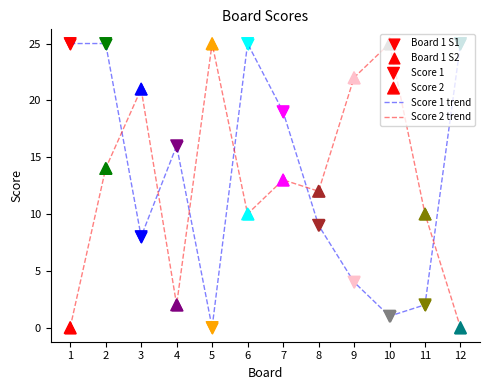

At 6, list the series in order from largest to smallest.

Score 1 trend, Score 2 trend